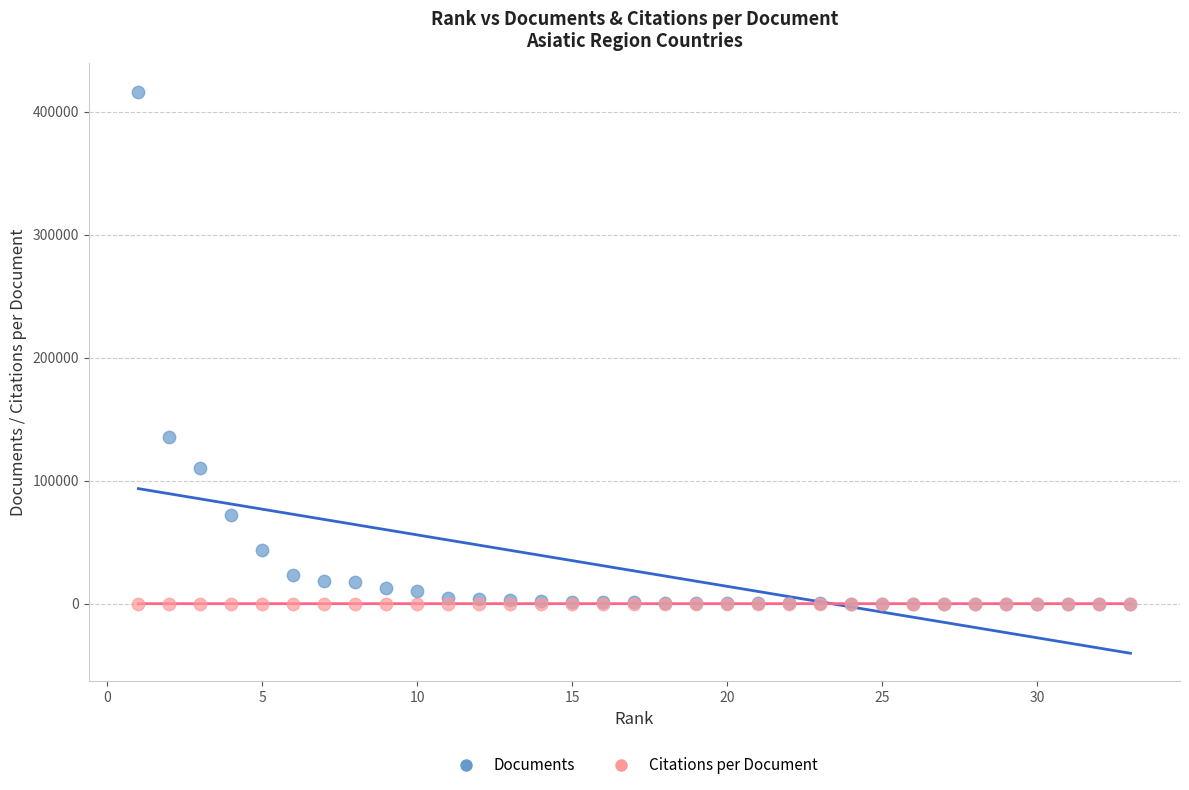

Across all series, what Y value is closest to 208115?

135229.0